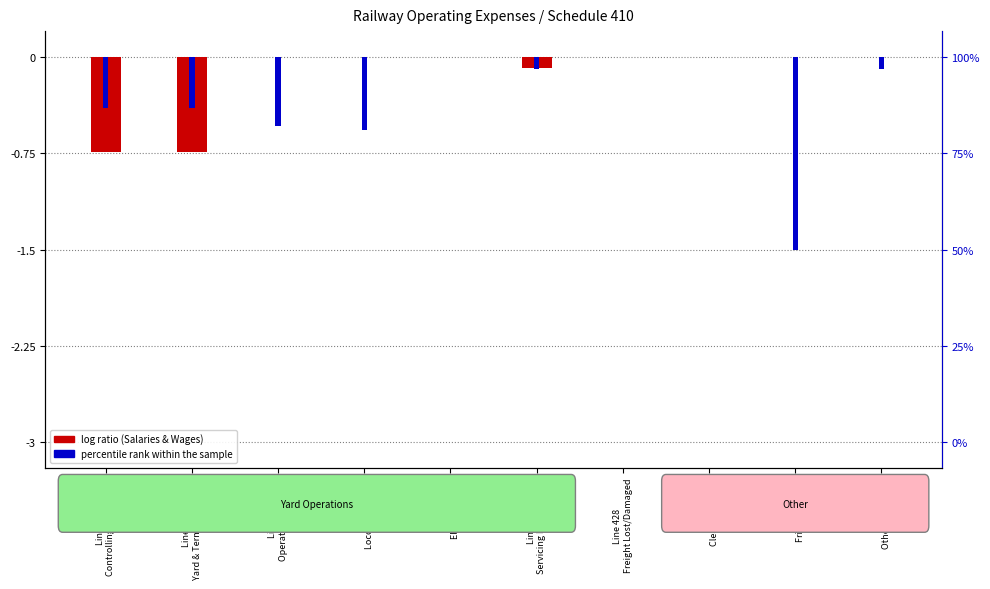

What is the difference between the highest and lowest values at Line 431
Other Casualties?

0.1